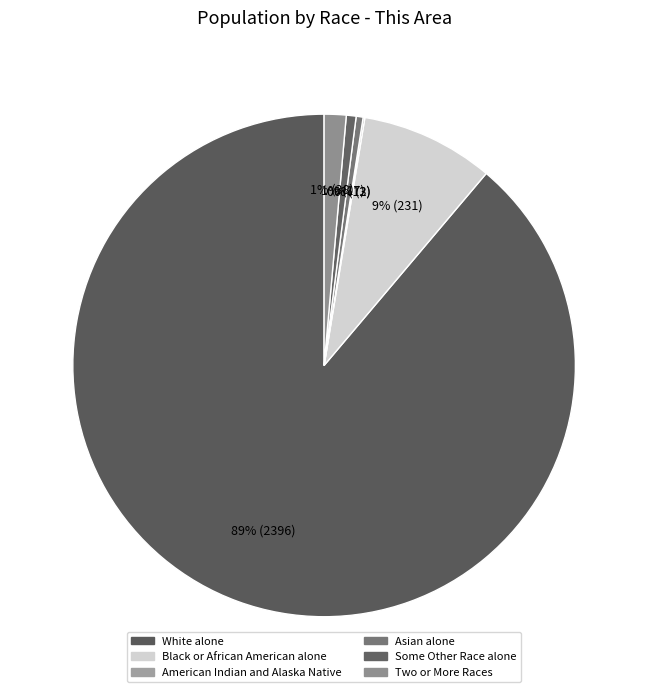

Do Two or More Races and Black or African American alone together represent more than half of the pie?

No